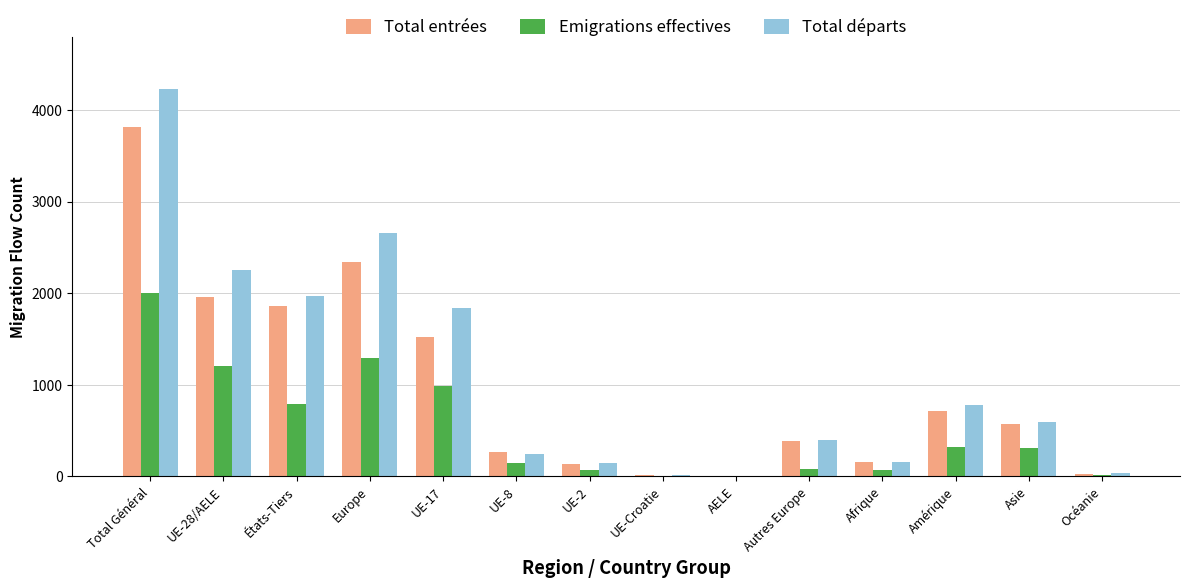

What is the sum of all Emigrations effectives values?

7287